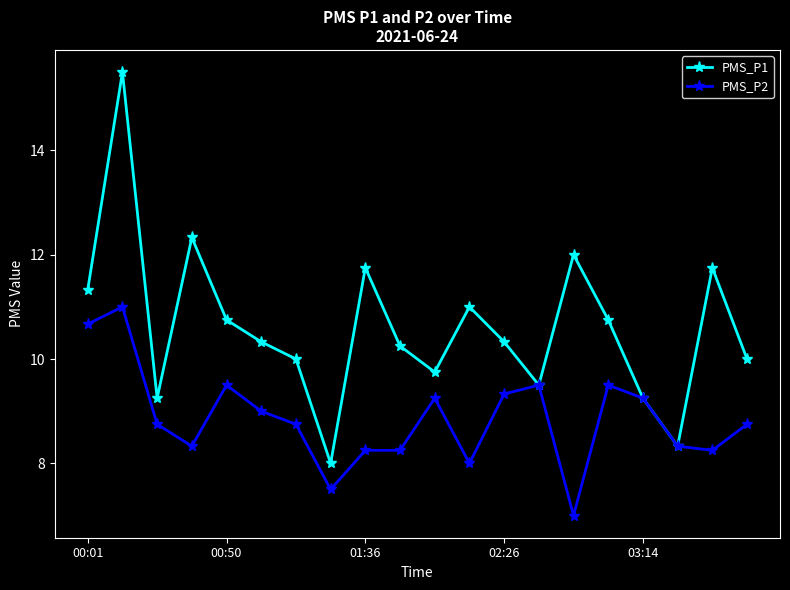

In PMS_P1, how many points are higher than both neighbors (excluding endpoints)?

6